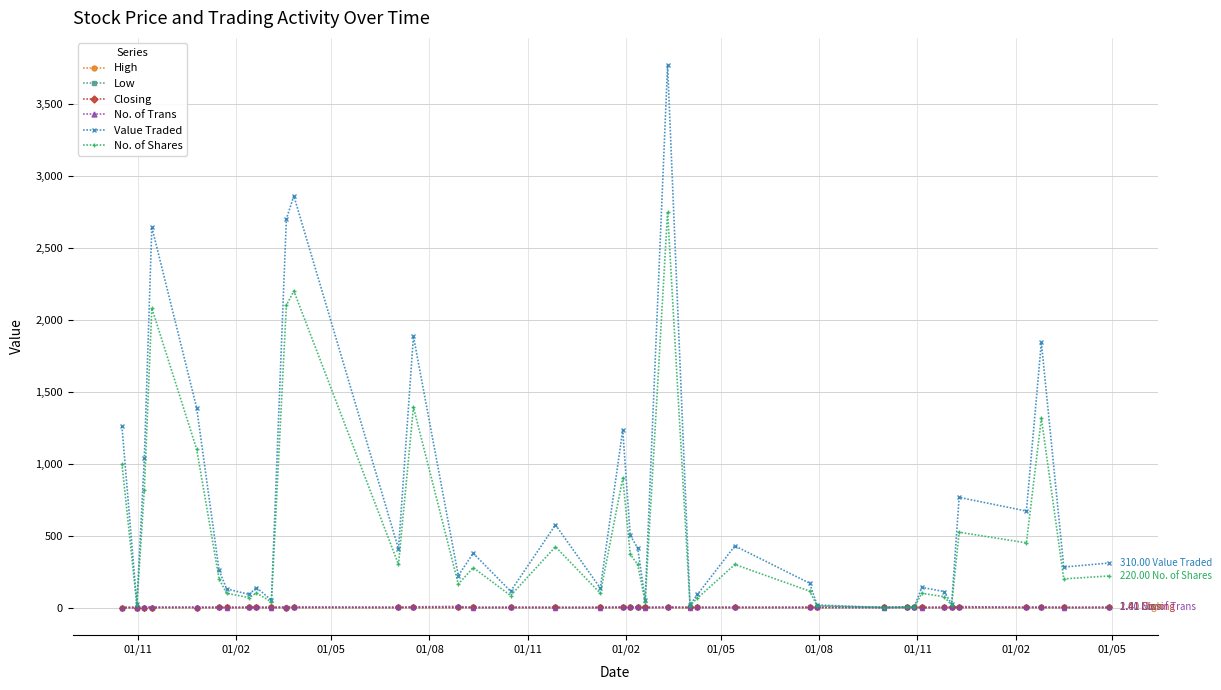

Which series has the largest range (max minus min)?

Value Traded